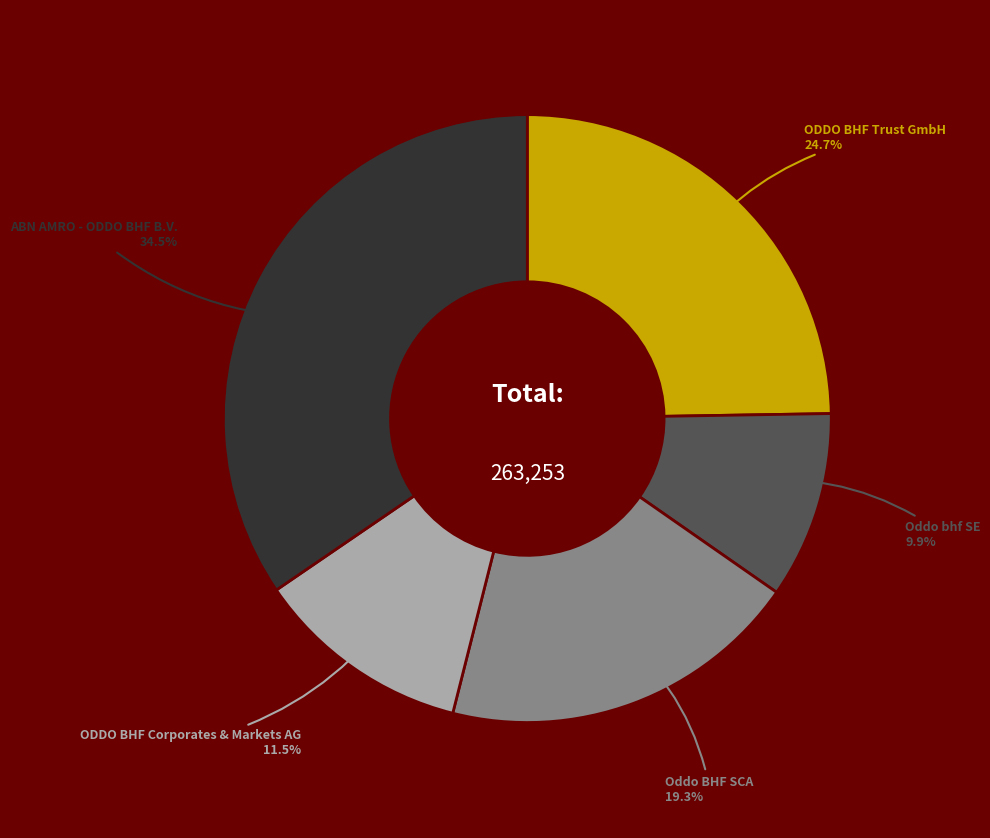

Is there any slice that represents more than half of the pie?

No